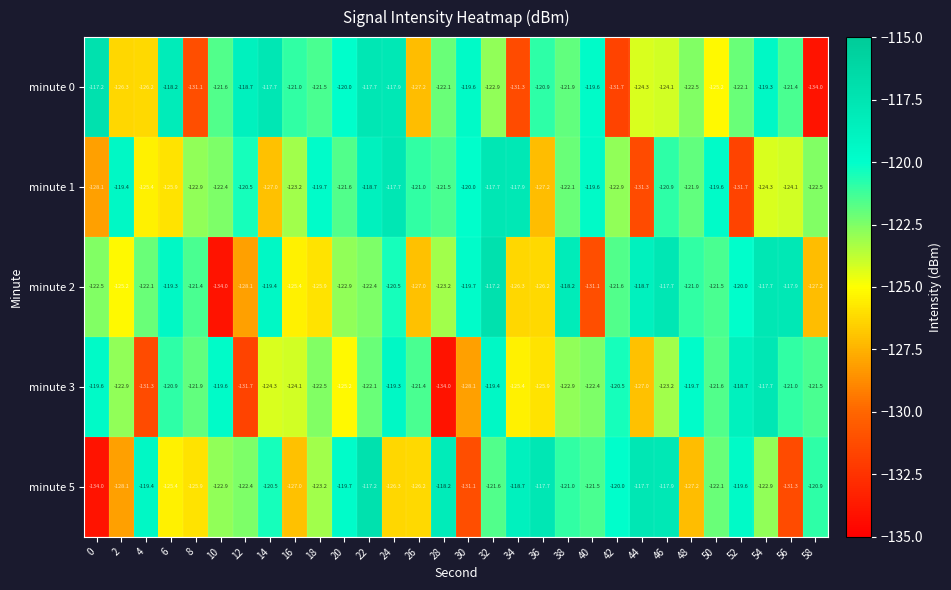

What is the total value across all series at 38?

-606.1